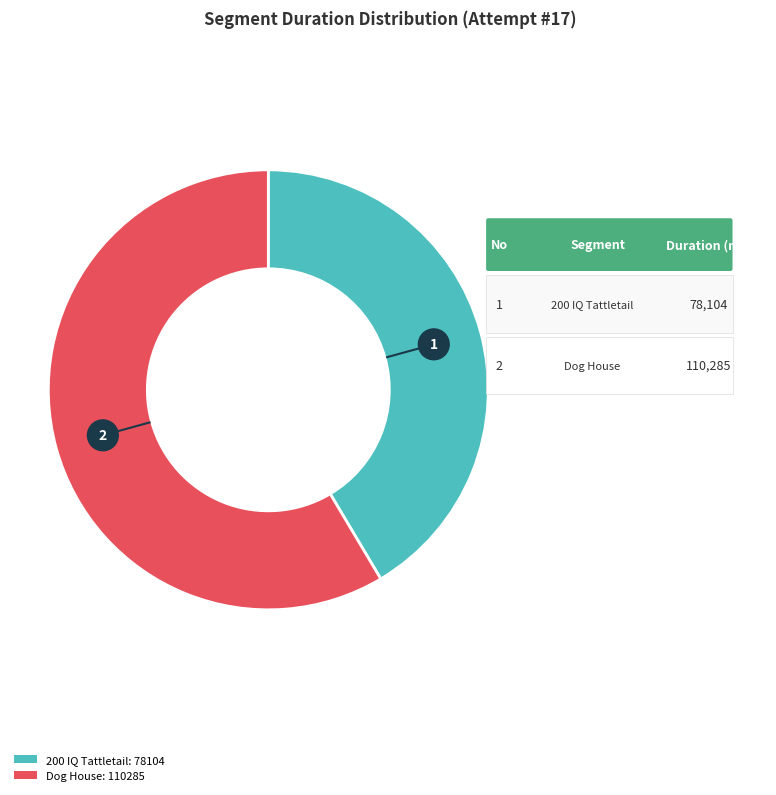

What percentage is the 200 IQ Tattletail slice, to the nearest percent?

41%